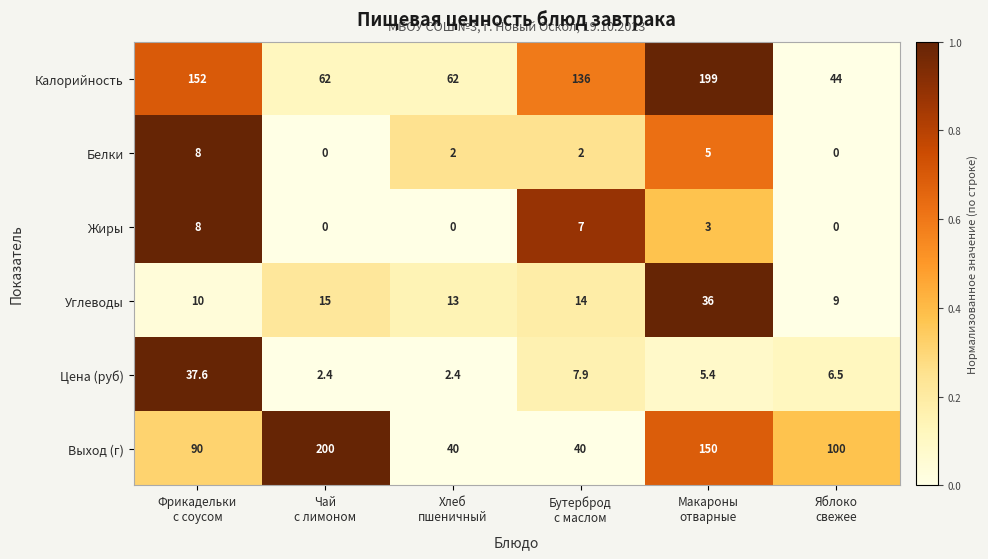

Which series has the largest total across all categories?

Калорийность